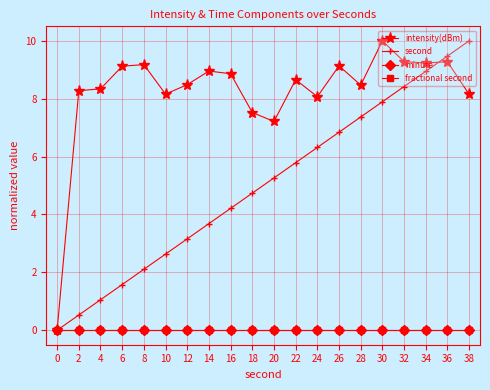

What is the sum of the second values at 12 and 36?

12.6